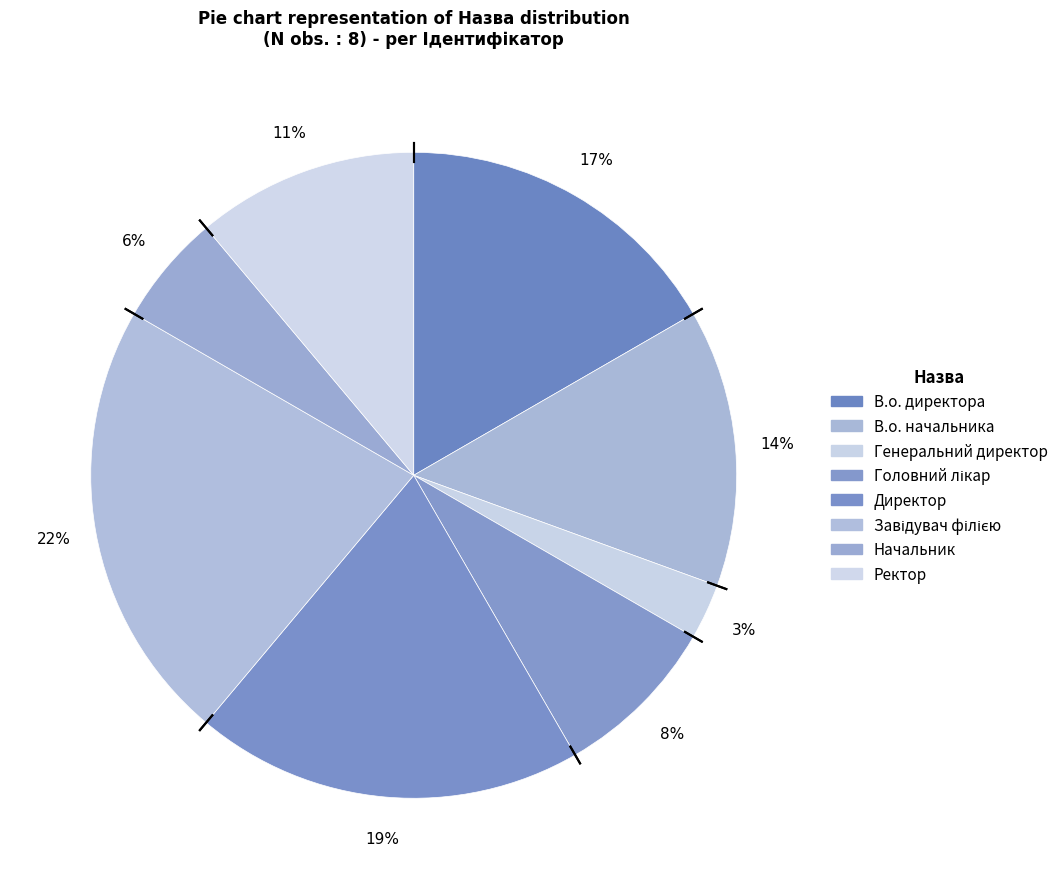

Does В.о. директора account for over 50% of the chart?

No